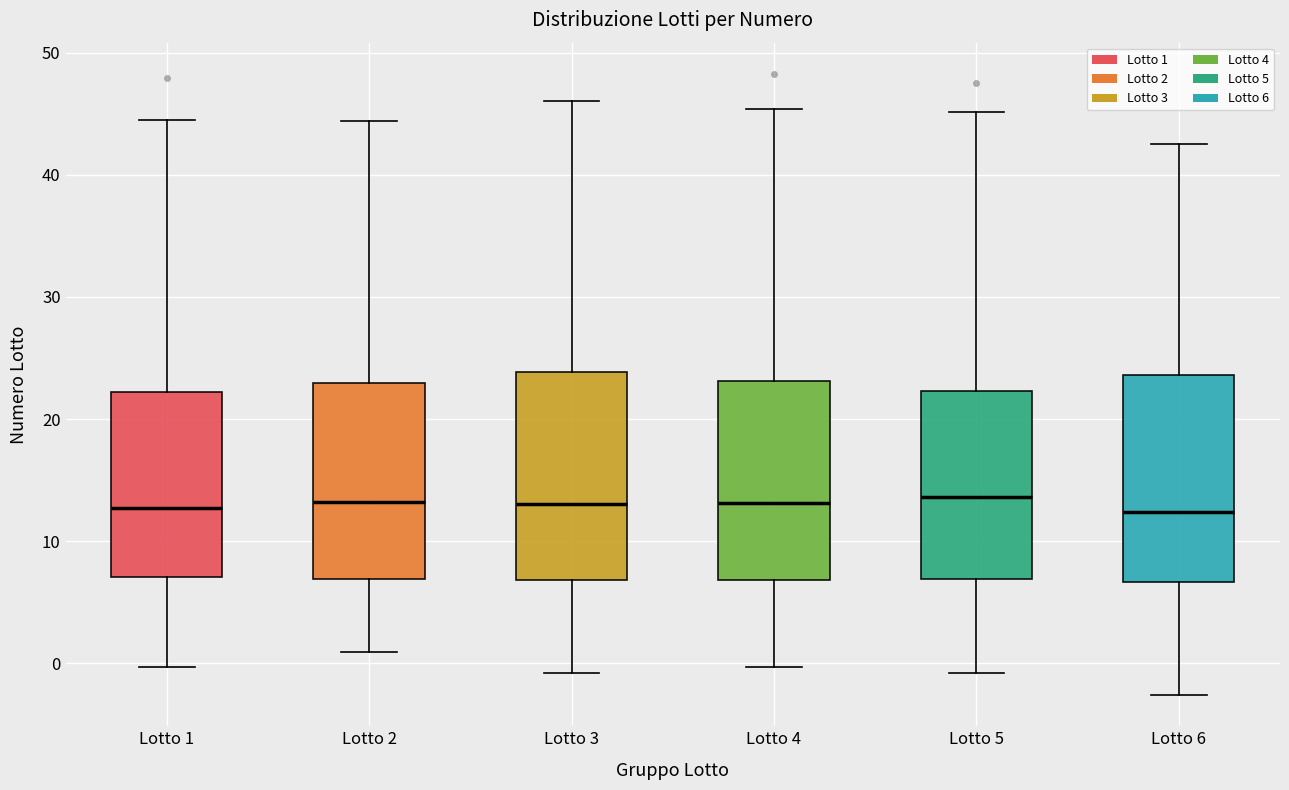

Reading left to right, transcribe this box plot: for each box, give where its median line is, the range the box spans, and where its two whiskers end, as read against the y-axis. The values are not printed on the chart, so give them approximately, as read against the axis.

Lotto 1: median 13, box 7 to 22, whiskers 0 to 44
Lotto 2: median 13, box 7 to 23, whiskers 1 to 44
Lotto 3: median 13, box 7 to 24, whiskers -1 to 46
Lotto 4: median 13, box 7 to 23, whiskers 0 to 45
Lotto 5: median 14, box 7 to 22, whiskers -1 to 45
Lotto 6: median 12, box 7 to 24, whiskers -3 to 43